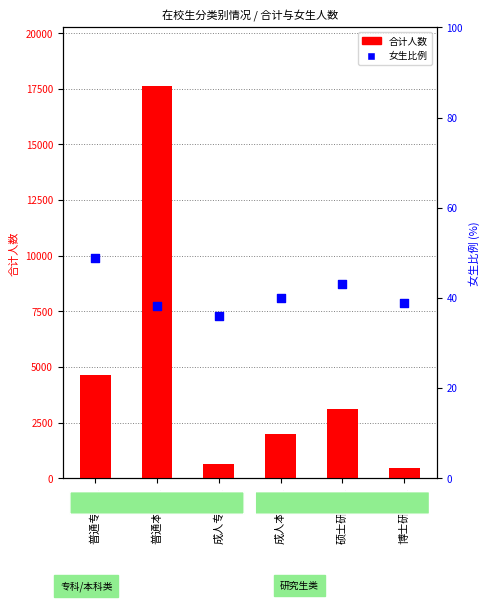

What is the change in value from 成人专科生 to 博士研究生?

+2.9